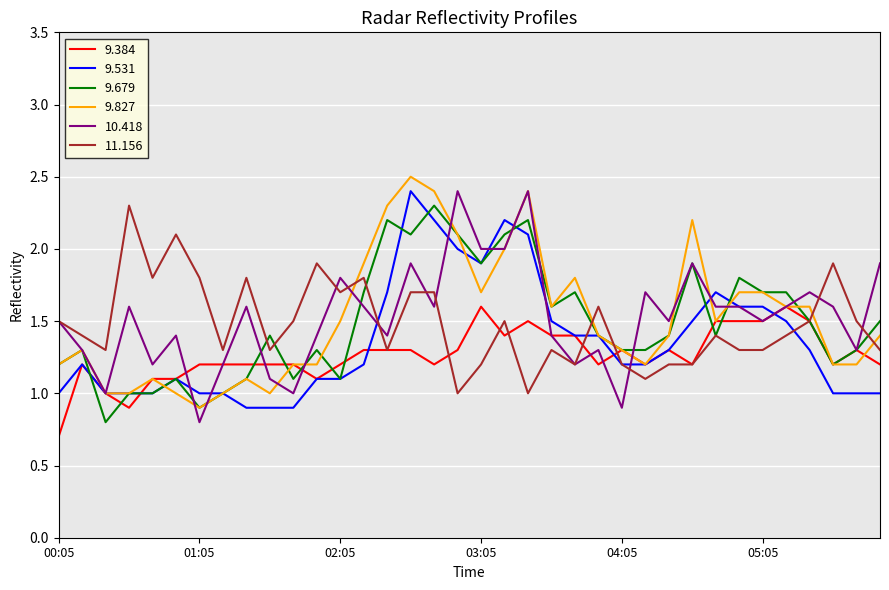

What is the minimum value shown in the chart?

0.7